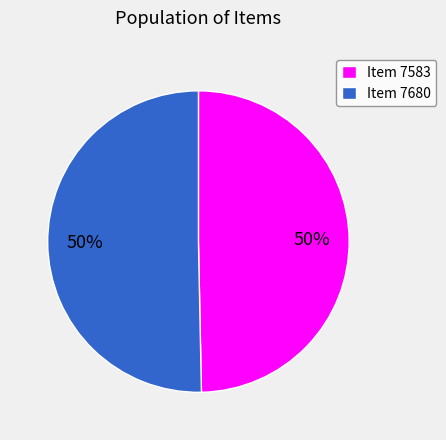

How many slices are in this pie chart?

2